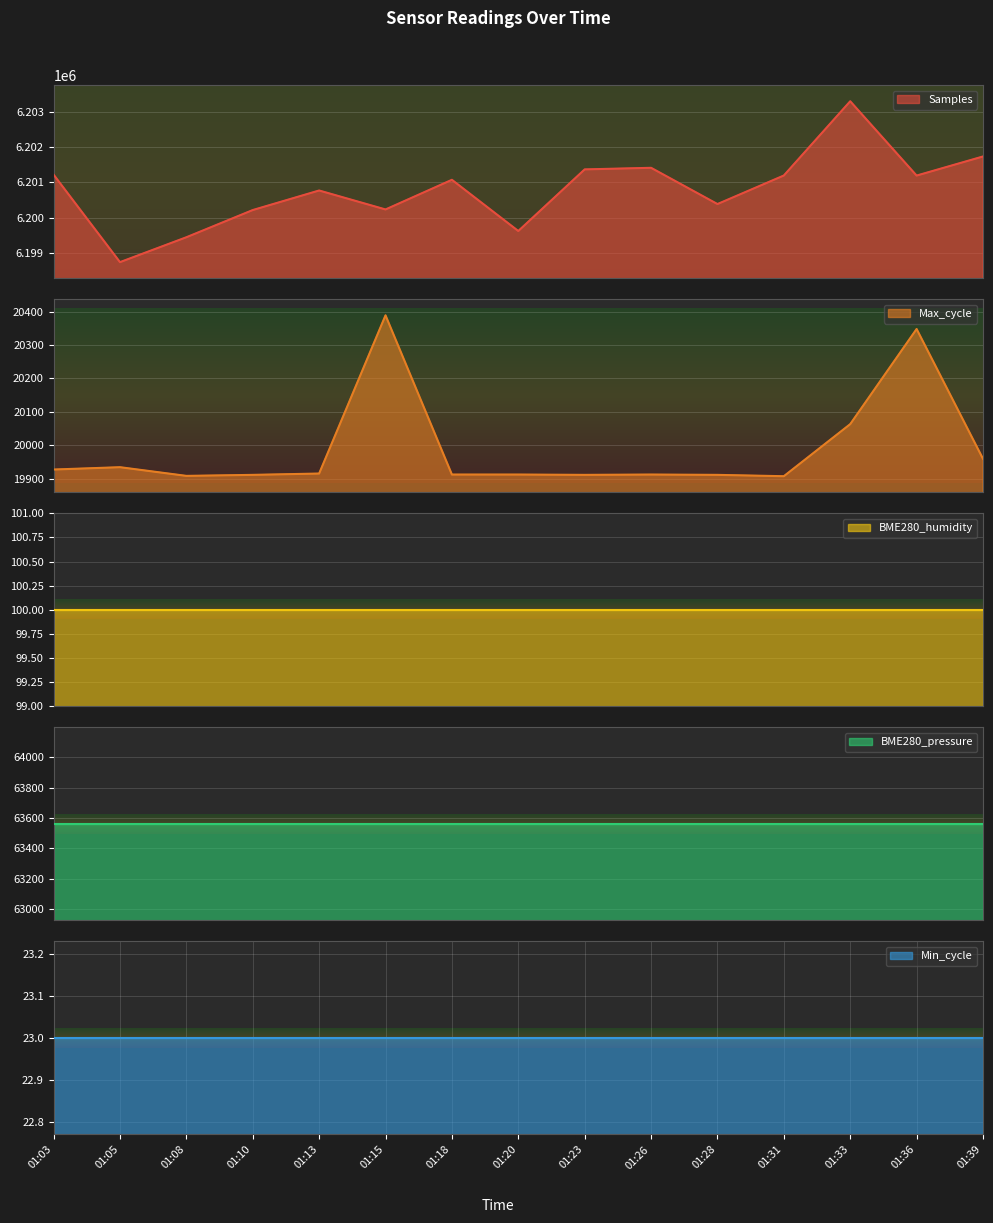

Rank the categories by Samples value from lowest to highest.

01:05, 01:08, 01:20, 01:10, 01:15, 01:28, 01:13, 01:18, 01:36, 01:31, 01:03, 01:23, 01:26, 01:39, 01:33